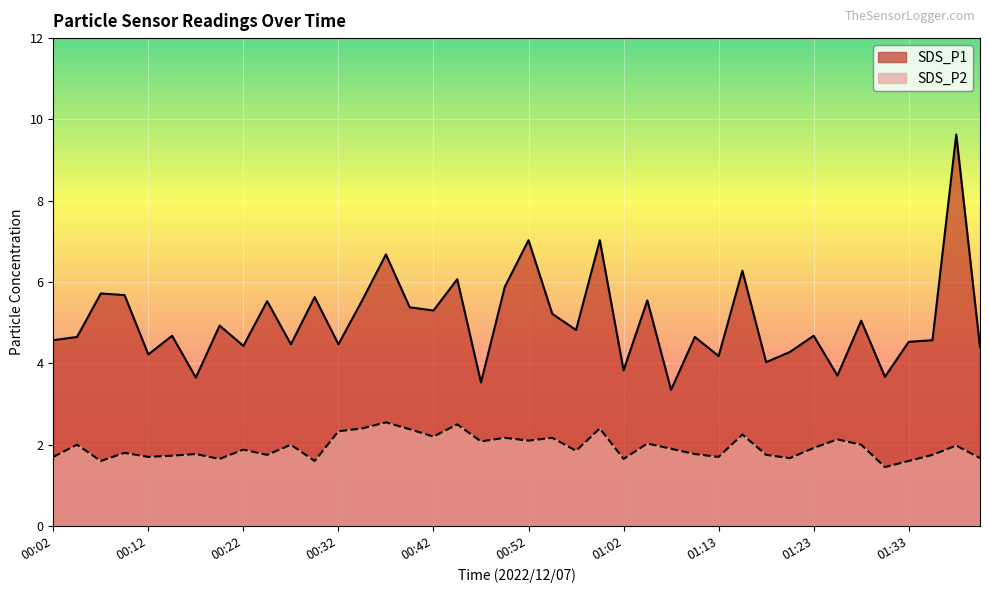

Rank the categories by SDS_P1 value from lowest to highest.

01:08, 00:47, 00:17, 01:30, 01:25, 01:02, 01:18, 01:13, 00:12, 01:20, 01:40, 00:22, 00:27, 00:32, 01:33, 00:02, 01:35, 00:04, 01:10, 00:15, 01:23, 00:57, 00:20, 01:28, 00:55, 00:42, 00:40, 00:25, 00:35, 01:05, 00:30, 00:09, 00:07, 00:50, 00:45, 01:15, 00:37, 00:52, 01:00, 01:38